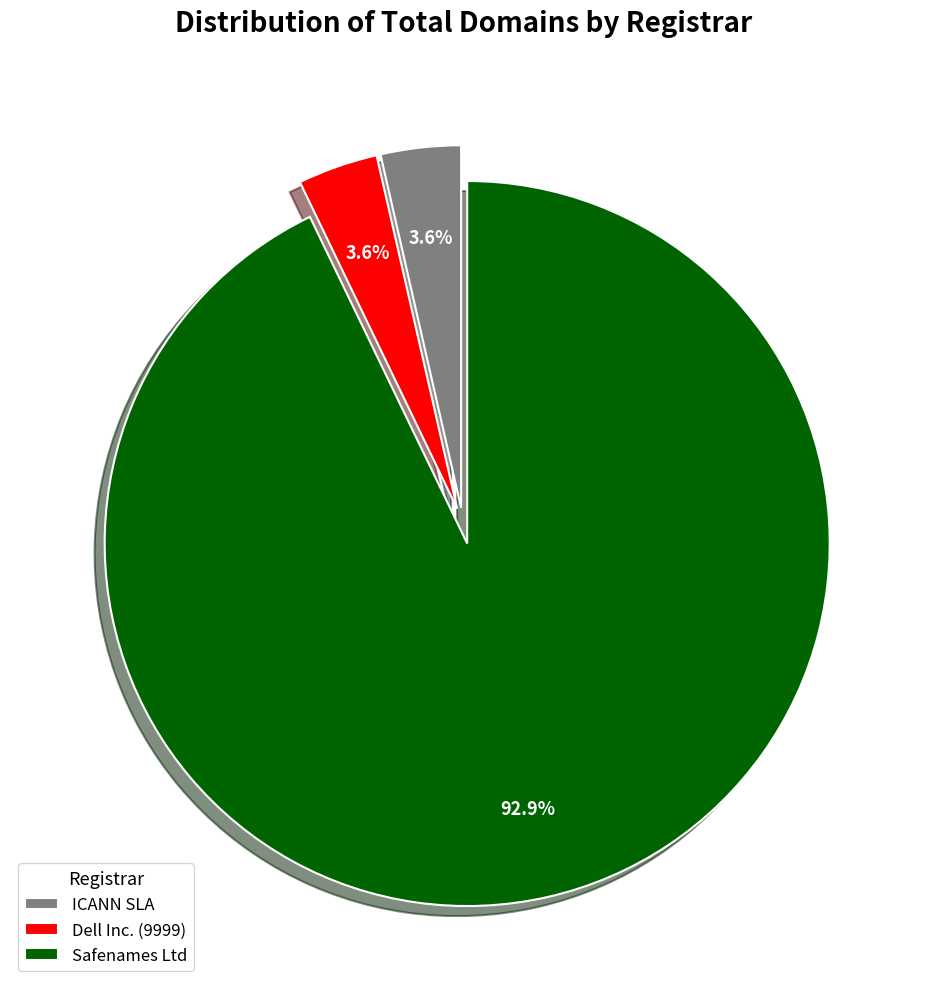

How many slices are in this pie chart?

3